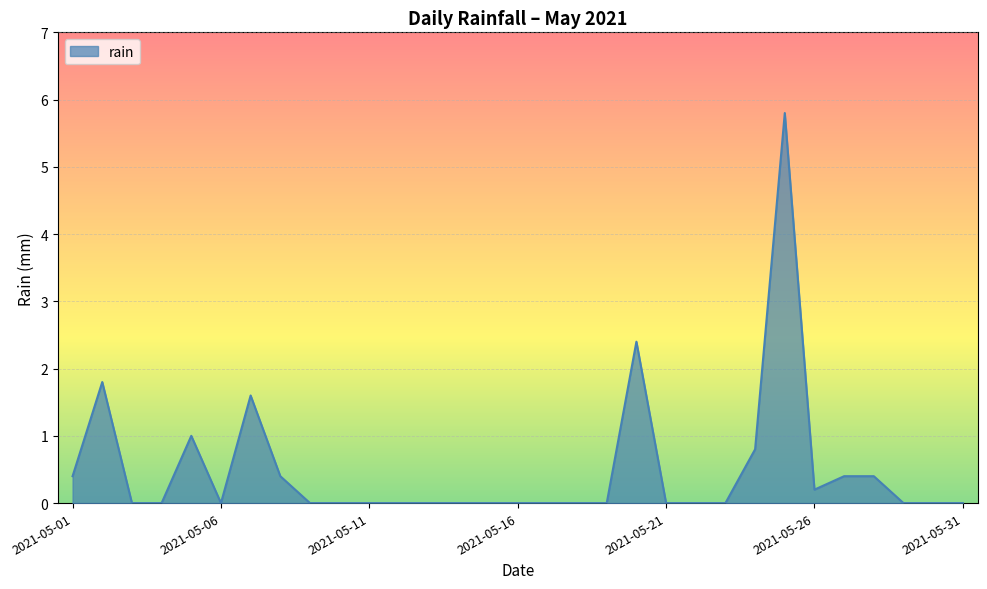

What is the difference between the maximum and minimum values?

5.8